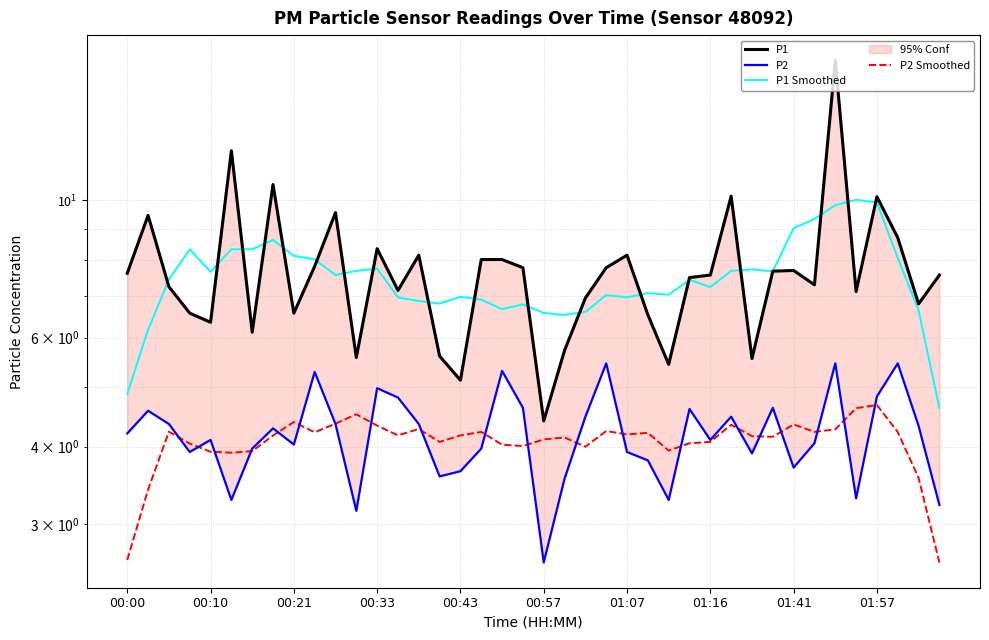

What is the sum of the P1 values at 29 and 28?

17.7